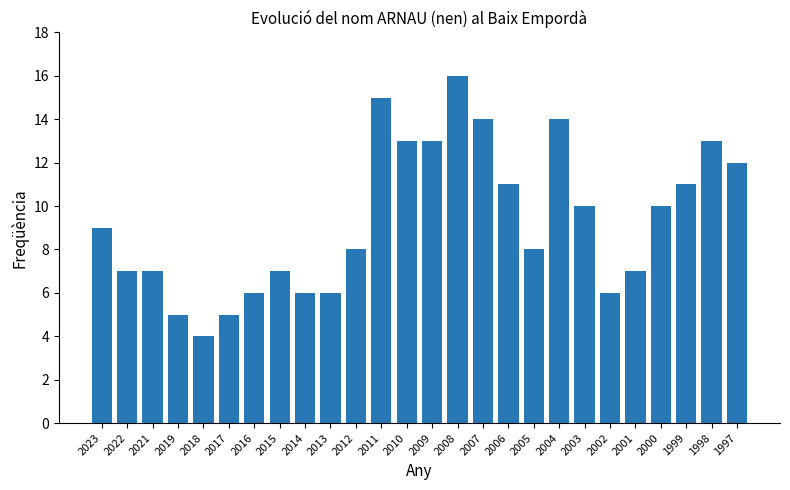

What is the sum of the values at 2014 and 2018?

10